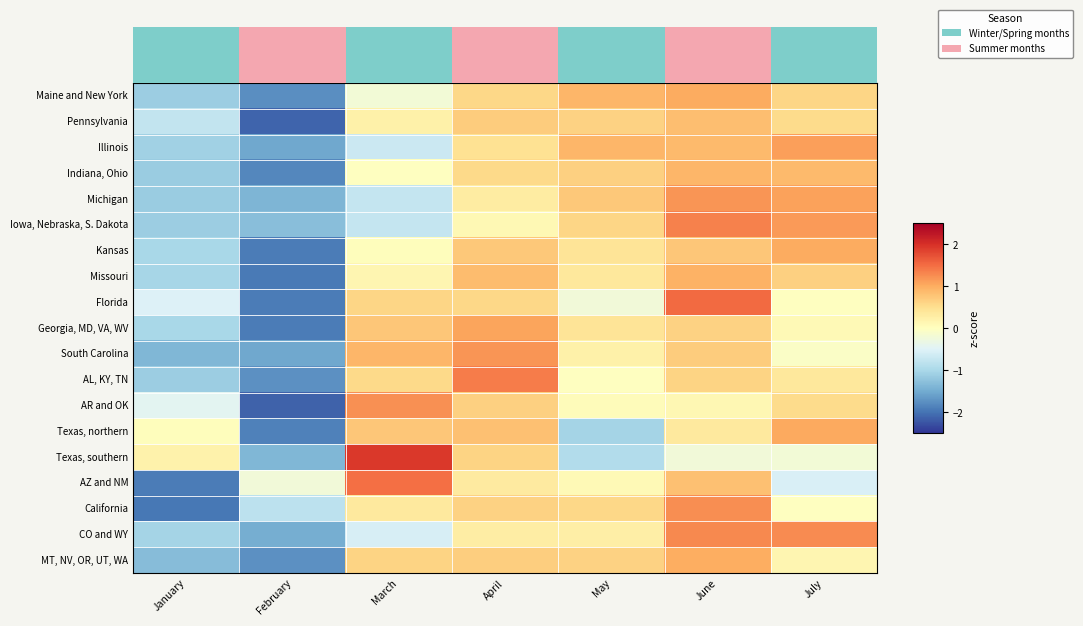

The value of Iowa, Nebraska, S. Dakota at February is -1.3. True or false?

True